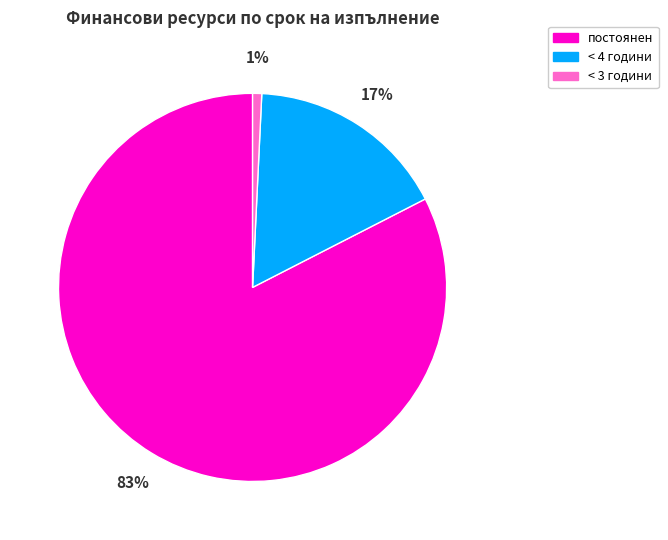

To the nearest percent, what is the average slice percentage?

33%